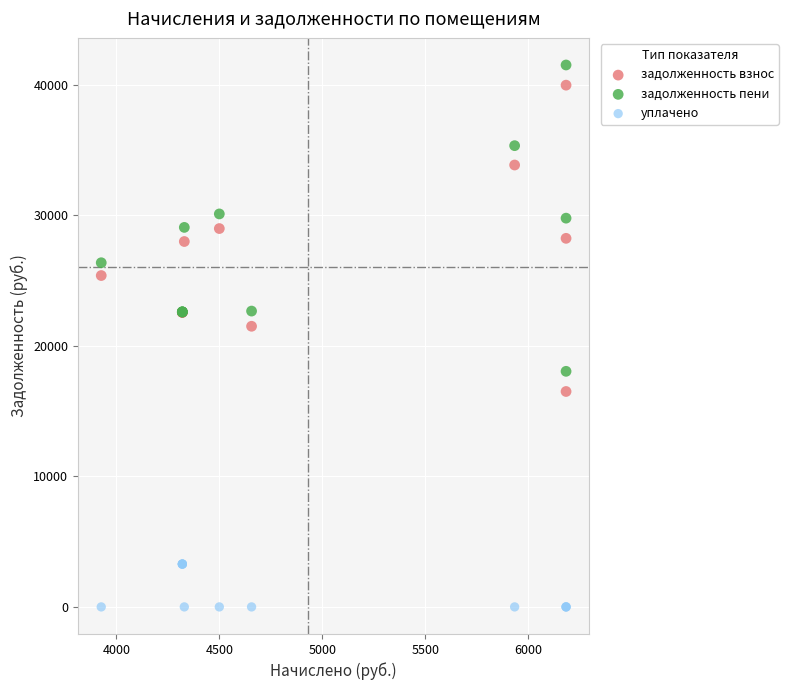

What are all the series names shown in the legend?

задолженность взнос, задолженность пени, уплачено